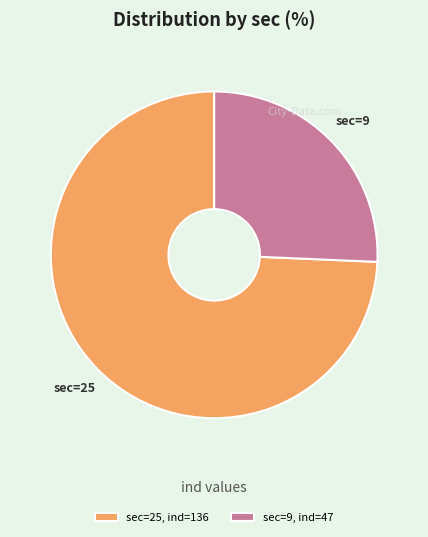

Rank the categories by value from highest to lowest.

sec=25, ind=136, sec=9, ind=47